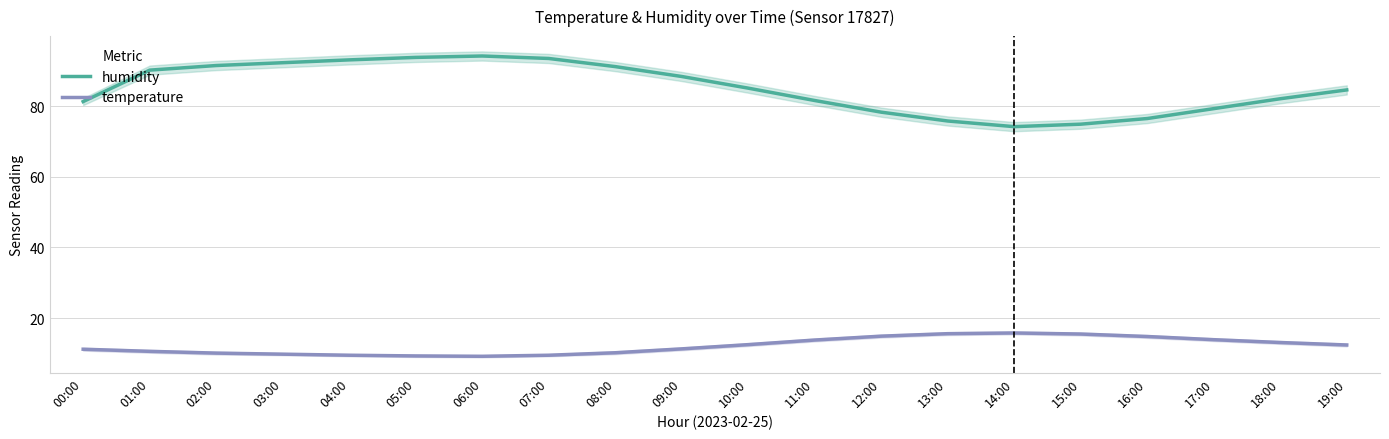

At which label does temperature reach its peak?

14:00